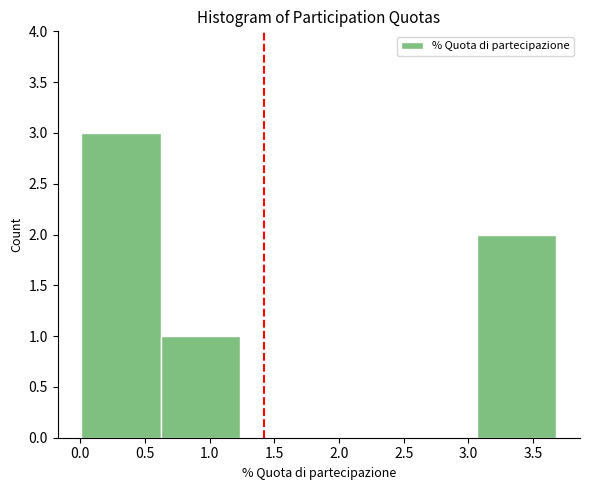

Over which range of the x-axis is the bar tallest?

0.00 to 0.60